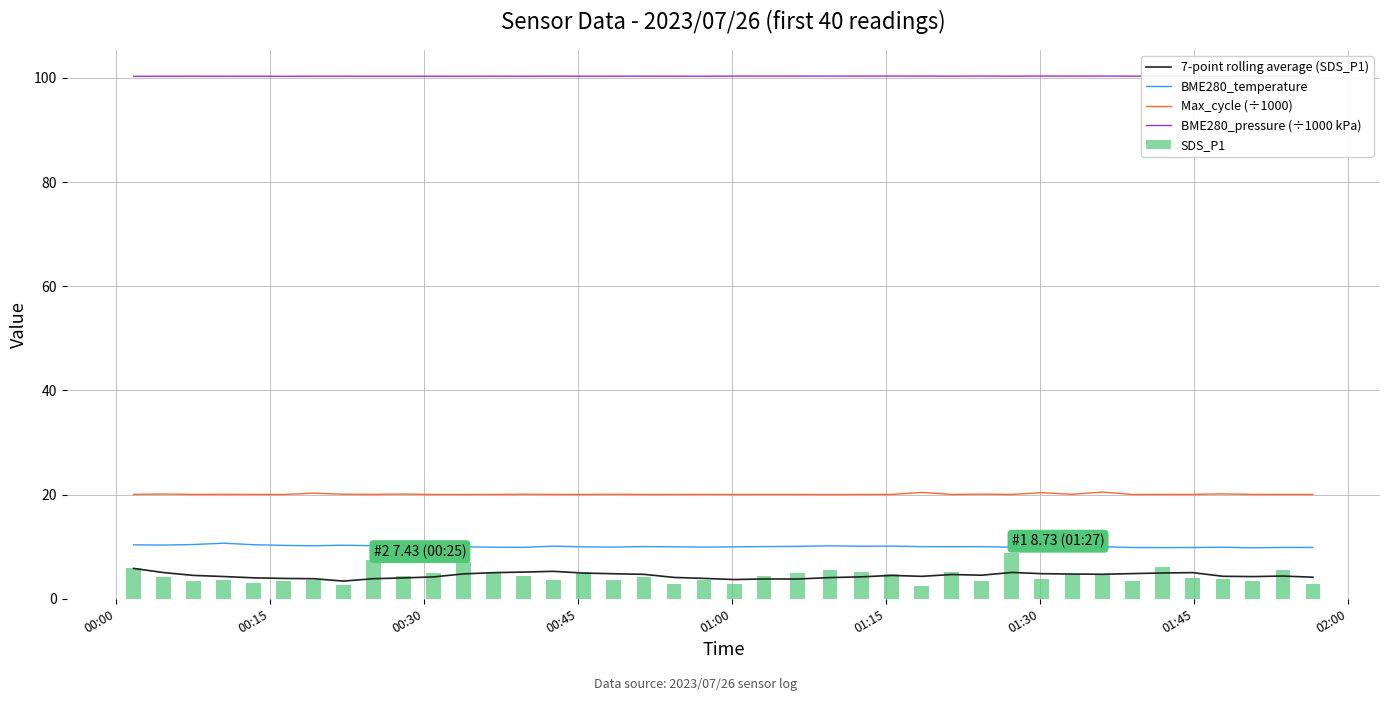

The BME280_pressure (÷1000 kPa) series shows 100.3 at 14. True or false?

True